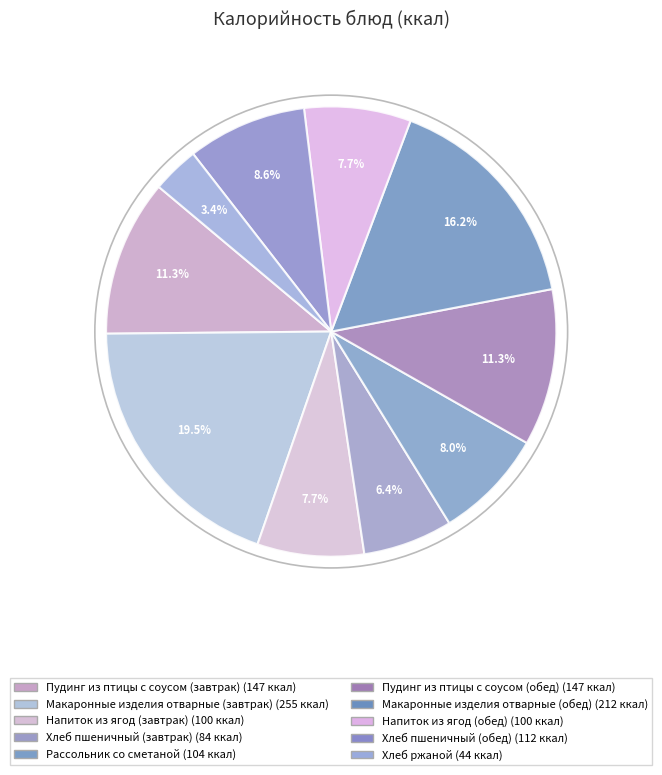

What percentage is the Макаронные изделия отварные (обед) slice, to the nearest percent?

16%